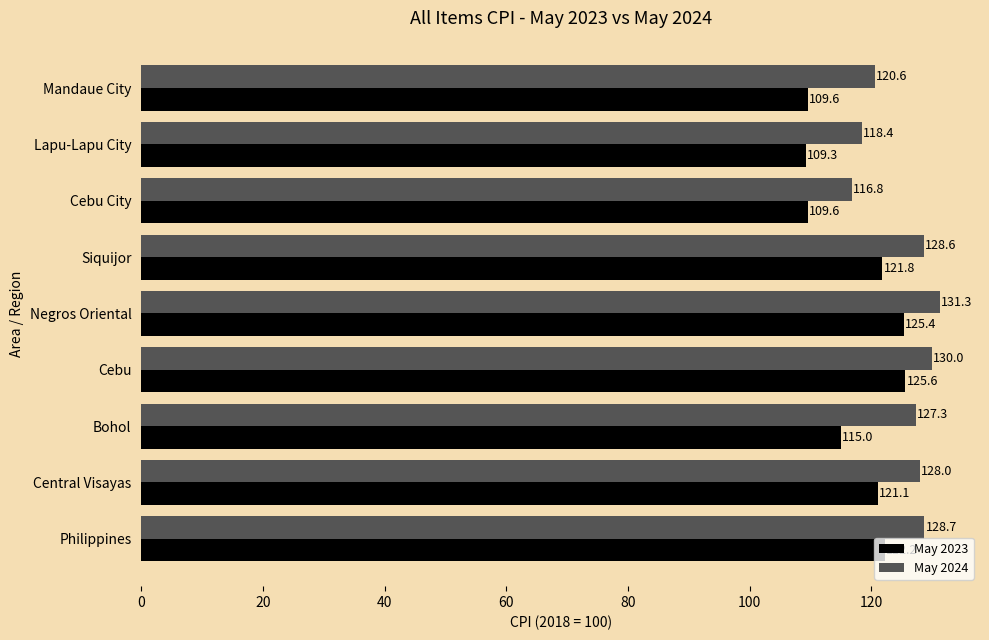

List the labels in order of May 2024 value, largest first.

Negros Oriental, Cebu, Philippines, Siquijor, Central Visayas, Bohol, Mandaue City, Lapu-Lapu City, Cebu City